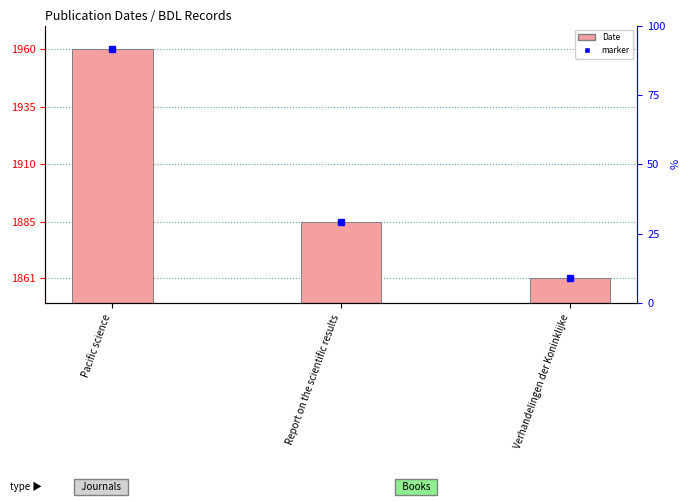

Read the value at Verhandelingen der Koninklijke, to the nearest 10.

1860